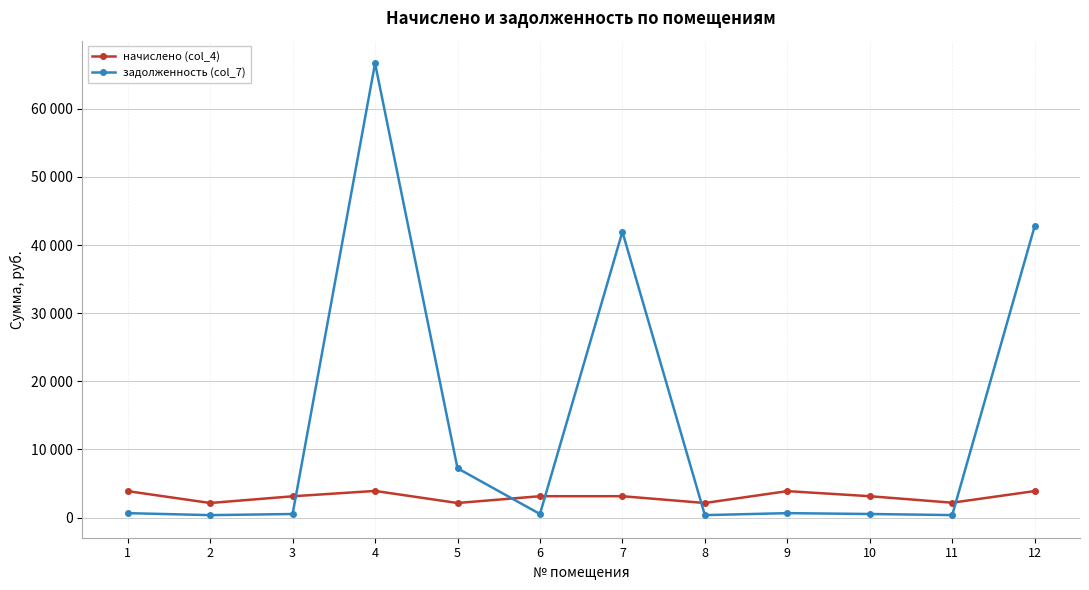

Which series changed the most between 2 and 12?

задолженность (col_7)